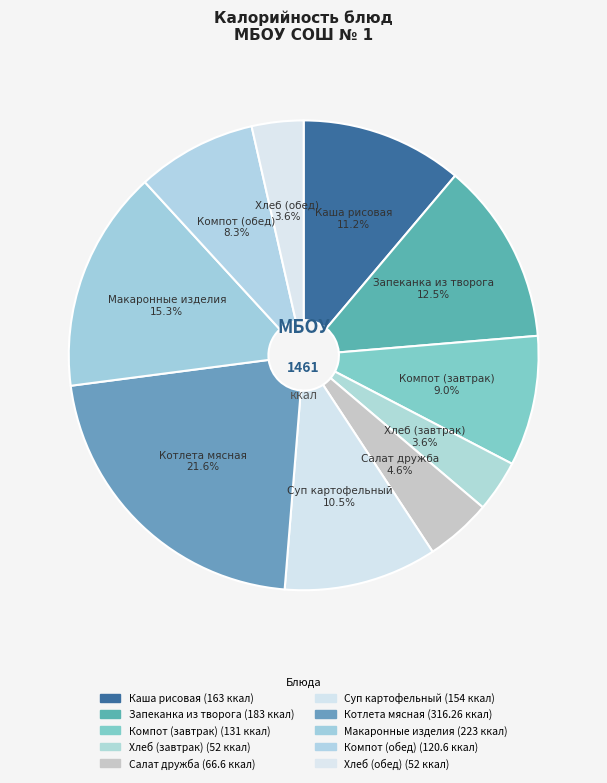

To the nearest percent, what percentage of the pie is Салат дружба?

5%